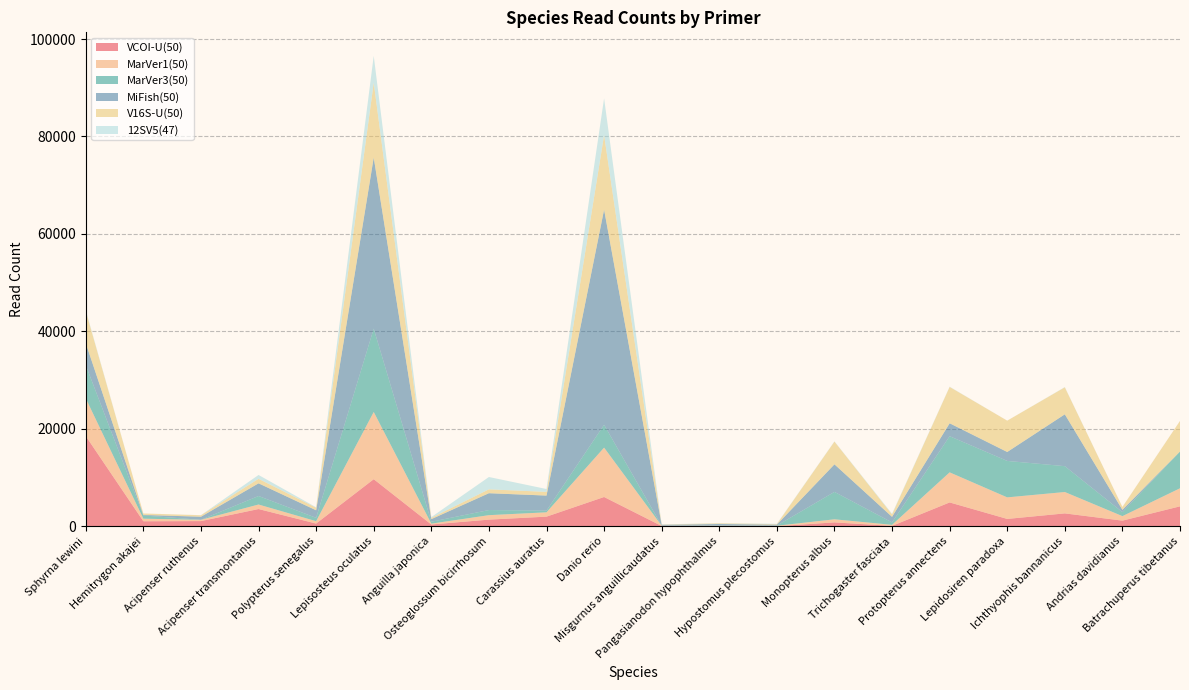

Reading left to right, transcribe all the data shown in this chart.

VCOI-U(50): Sphyrna lewini=18527	Hemitrygon akajei=1044	Acipenser ruthenus=1081	Acipenser transmontanus=3554	Polypterus senegalus=576	Lepisosteus oculatus=9677	Anguilla japonica=384	Osteoglossum bicirrhosum=1382	Carassius auratus=1994	Danio rerio=6026	Misgurnus anguillicaudatus=72	Pangasianodon hypophthalmus=24	Hypostomus plecostomus=39	Monopterus albus=814	Trichogaster fasciata=99	Protopterus annectens=4910	Lepidosiren paradoxa=1526	Ichthyophis bannanicus=2663	Andrias davidianus=1174	Batrachuperus tibetanus=4108
MarVer1(50): Sphyrna lewini=7729	Hemitrygon akajei=530	Acipenser ruthenus=266	Acipenser transmontanus=929	Polypterus senegalus=486	Lepisosteus oculatus=13800	Anguilla japonica=172	Osteoglossum bicirrhosum=915	Carassius auratus=889	Danio rerio=10133	Misgurnus anguillicaudatus=60	Pangasianodon hypophthalmus=93	Hypostomus plecostomus=87	Monopterus albus=634	Trichogaster fasciata=216	Protopterus annectens=6173	Lepidosiren paradoxa=4423	Ichthyophis bannanicus=4385	Andrias davidianus=925	Batrachuperus tibetanus=3708
MarVer3(50): Sphyrna lewini=6814	Hemitrygon akajei=655	Acipenser ruthenus=3	Acipenser transmontanus=1747	Polypterus senegalus=689	Lepisosteus oculatus=17096	Anguilla japonica=390	Osteoglossum bicirrhosum=1051	Carassius auratus=342	Danio rerio=4683	Misgurnus anguillicaudatus=20	Pangasianodon hypophthalmus=40	Hypostomus plecostomus=36	Monopterus albus=5626	Trichogaster fasciata=496	Protopterus annectens=7417	Lepidosiren paradoxa=7479	Ichthyophis bannanicus=5302	Andrias davidianus=820	Batrachuperus tibetanus=7526
MiFish(50): Sphyrna lewini=4503	Hemitrygon akajei=111	Acipenser ruthenus=627	Acipenser transmontanus=2598	Polypterus senegalus=1544	Lepisosteus oculatus=35101	Anguilla japonica=536	Osteoglossum bicirrhosum=3454	Carassius auratus=3091	Danio rerio=44147	Misgurnus anguillicaudatus=170	Pangasianodon hypophthalmus=330	Hypostomus plecostomus=196	Monopterus albus=5652	Trichogaster fasciata=1142	Protopterus annectens=2651	Lepidosiren paradoxa=1833	Ichthyophis bannanicus=10639	Andrias davidianus=471	Batrachuperus tibetanus=21
V16S-U(50): Sphyrna lewini=6608	Hemitrygon akajei=304	Acipenser ruthenus=304	Acipenser transmontanus=929	Polypterus senegalus=536	Lepisosteus oculatus=15366	Anguilla japonica=268	Osteoglossum bicirrhosum=795	Carassius auratus=760	Danio rerio=15288	Misgurnus anguillicaudatus=52	Pangasianodon hypophthalmus=143	Hypostomus plecostomus=97	Monopterus albus=4673	Trichogaster fasciata=488	Protopterus annectens=7461	Lepidosiren paradoxa=6429	Ichthyophis bannanicus=5541	Andrias davidianus=587	Batrachuperus tibetanus=6271
12SV5(47): Sphyrna lewini=175	Hemitrygon akajei=0	Acipenser ruthenus=19	Acipenser transmontanus=787	Polypterus senegalus=81	Lepisosteus oculatus=5504	Anguilla japonica=151	Osteoglossum bicirrhosum=2530	Carassius auratus=584	Danio rerio=7541	Misgurnus anguillicaudatus=28	Pangasianodon hypophthalmus=40	Hypostomus plecostomus=73	Monopterus albus=45	Trichogaster fasciata=141	Protopterus annectens=49	Lepidosiren paradoxa=0	Ichthyophis bannanicus=48	Andrias davidianus=13	Batrachuperus tibetanus=5